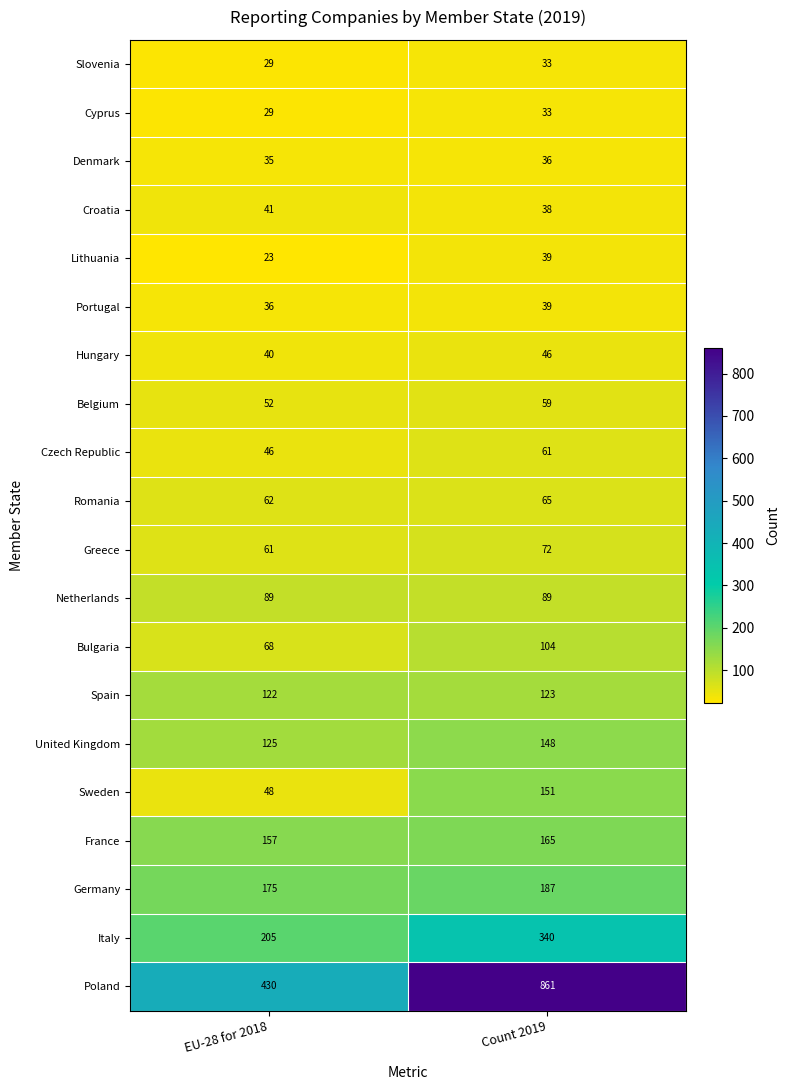

At which label is Cyprus closest to 31?

EU-28 for 2018